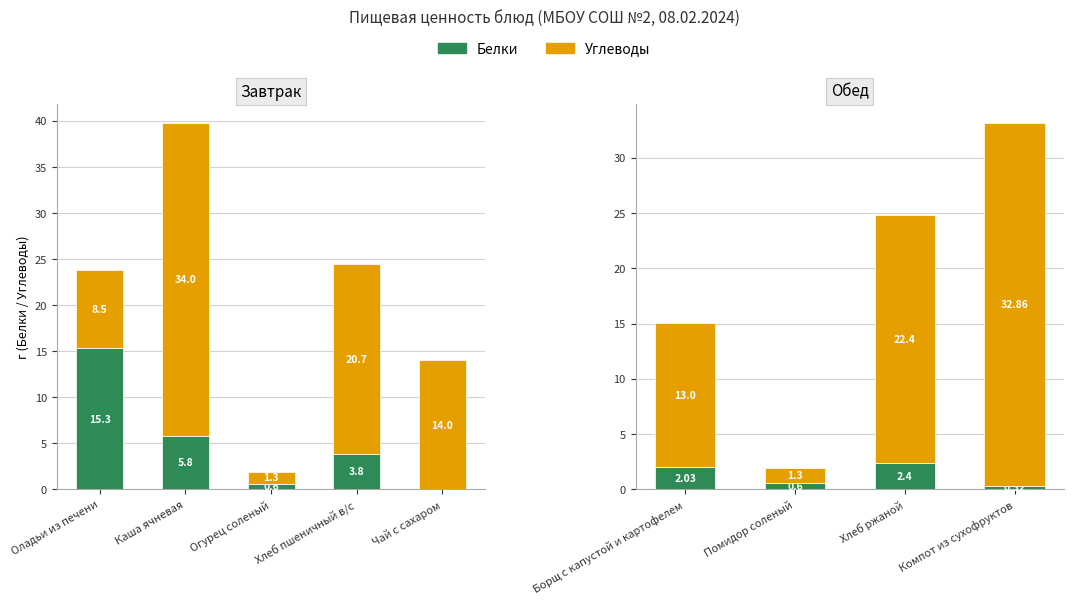

What are all the series names shown in the legend?

Белки, Углеводы